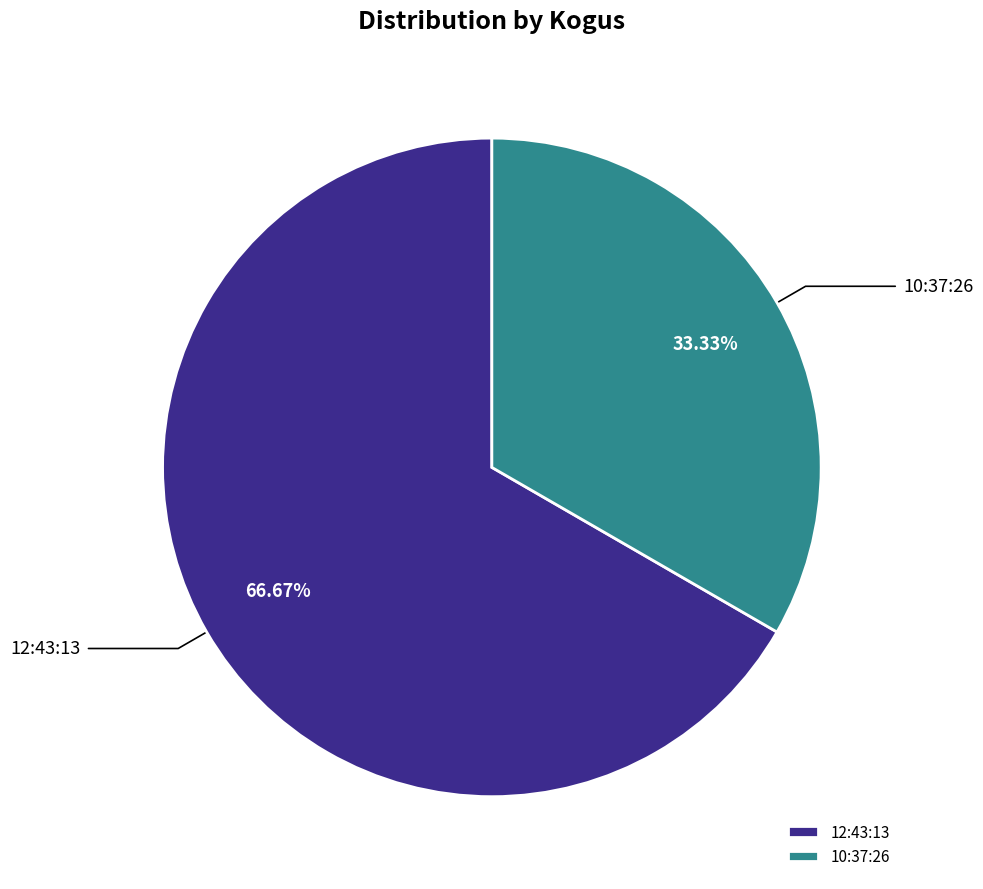

True or false: 10:37:26 accounts for 28% of the total.

False